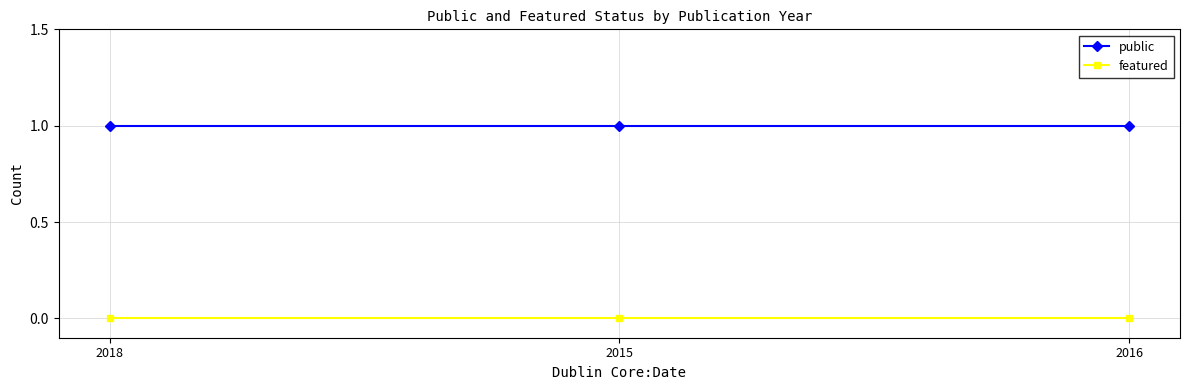

Is the value of public at 2016 greater than the value of featured at 2015?

Yes